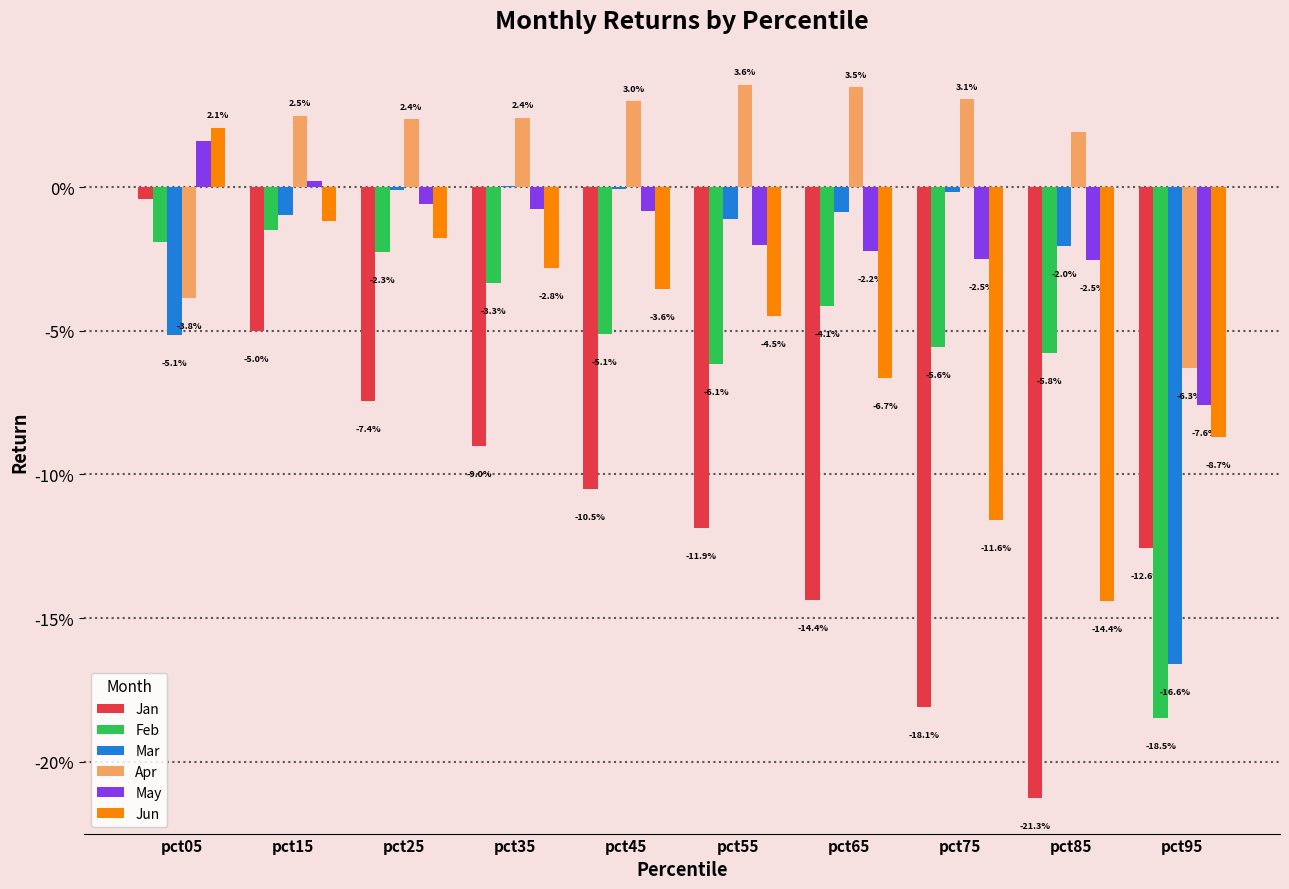

What are all the series names shown in the legend?

Jan, Feb, Mar, Apr, May, Jun